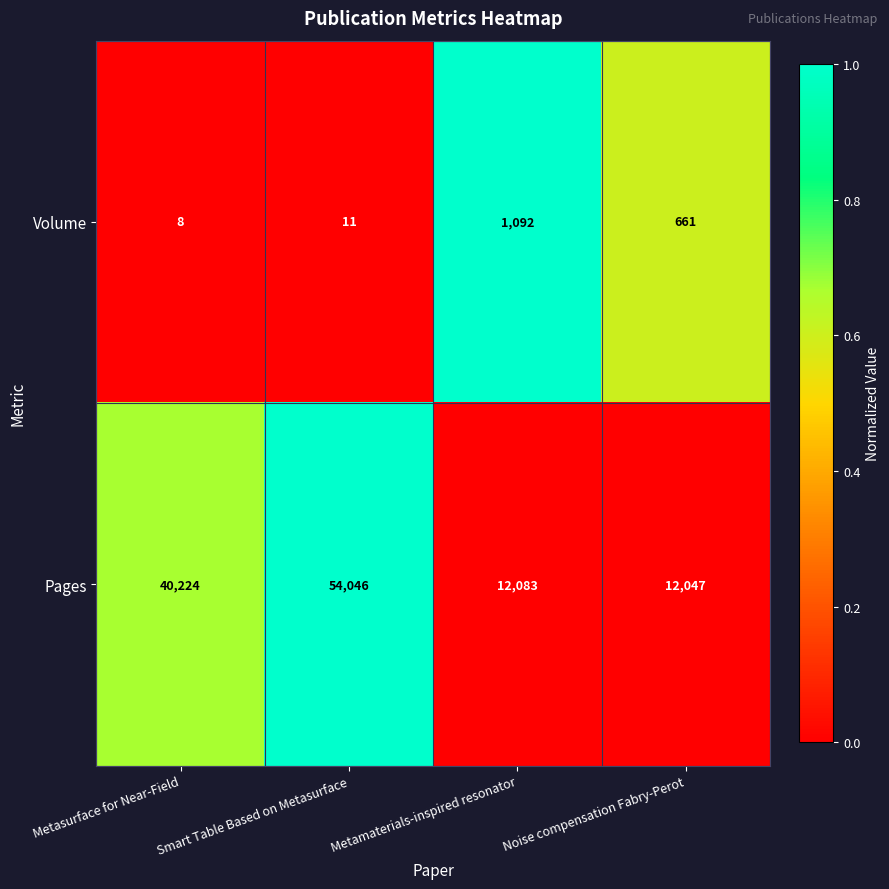

How many data points does each series have?

4